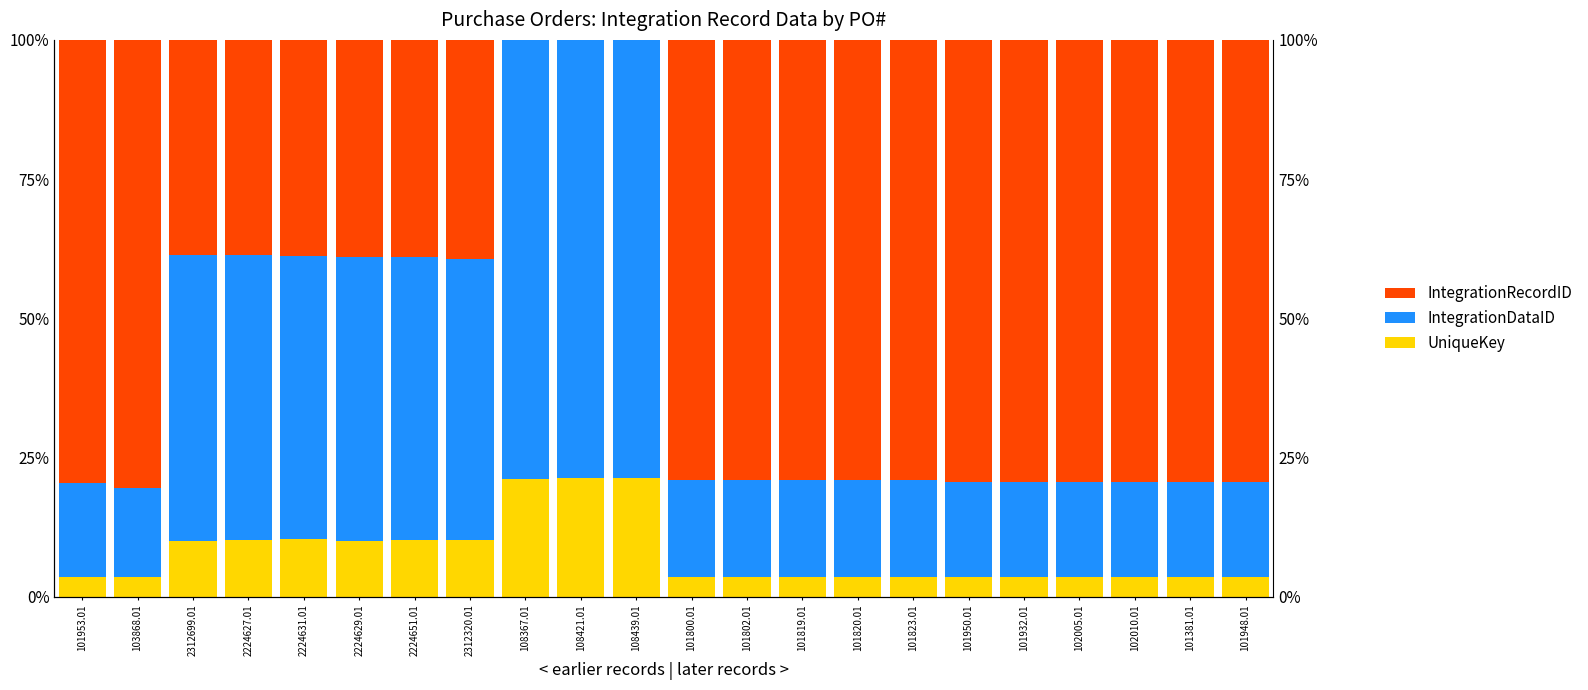

What is the sum of the UniqueKey values at 2312320.01 and 101950.01?

13.9